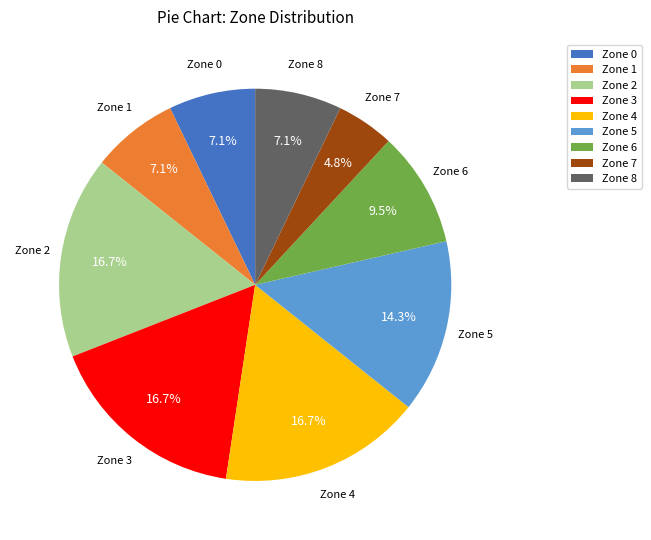

Is the sum of Zone 5 and Zone 2 greater than half?

No